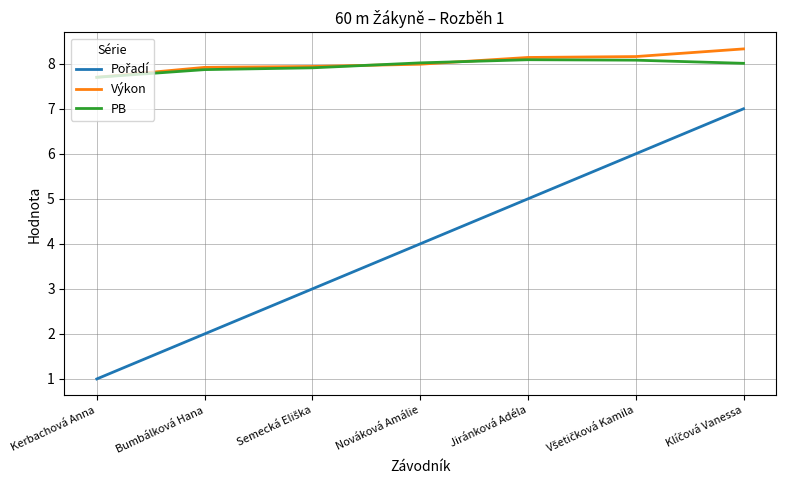

The value of PB at Nováková Amálie is 13.1. True or false?

False